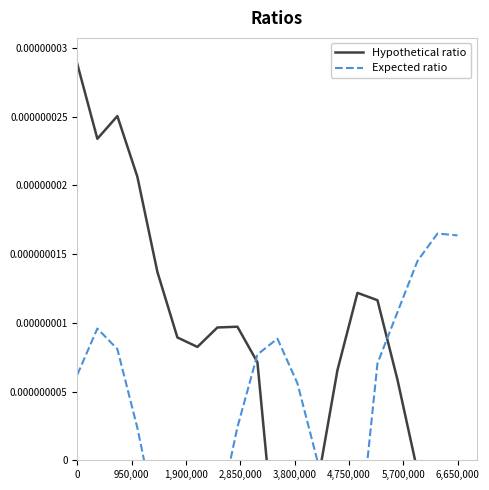

How many intersections are there between Expected ratio and Hypothetical ratio?

3